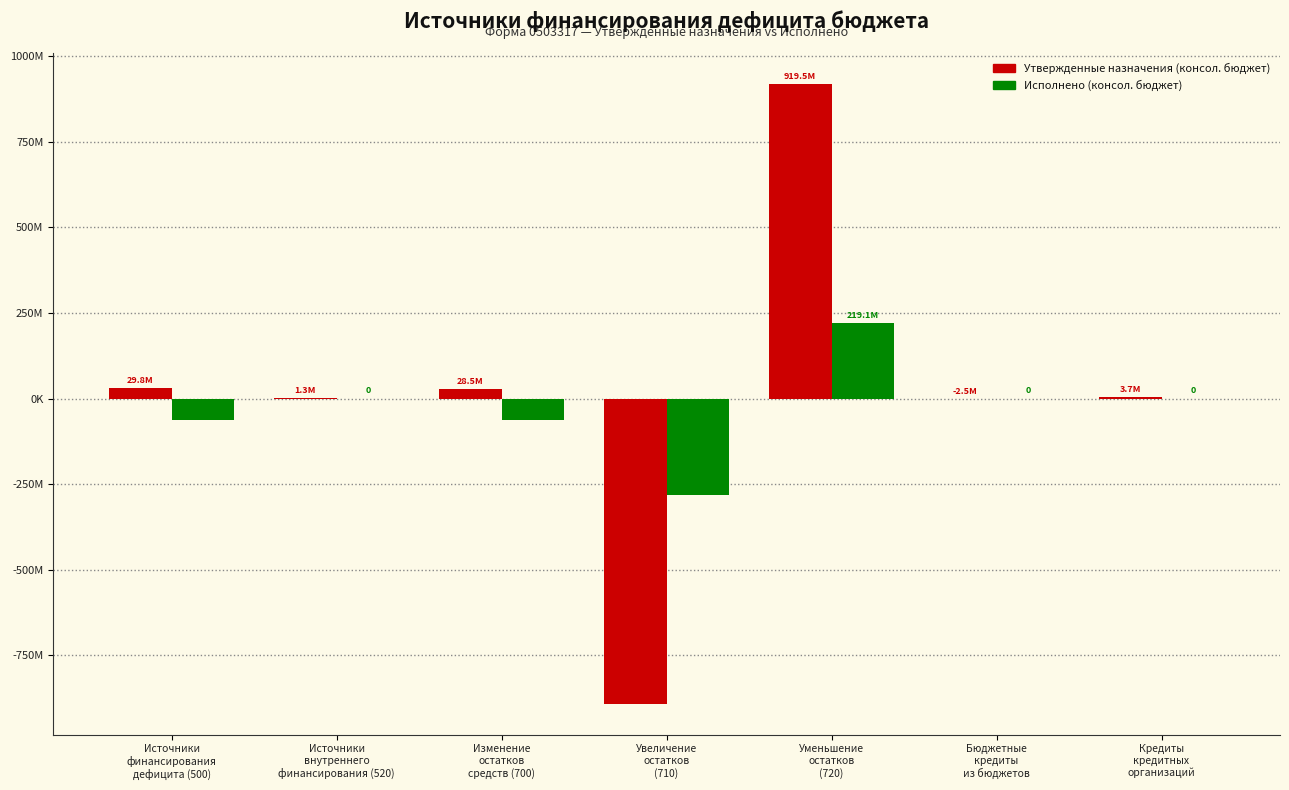

What is the average value of the Исполнено (консол. бюджет) series?

-26462483.3